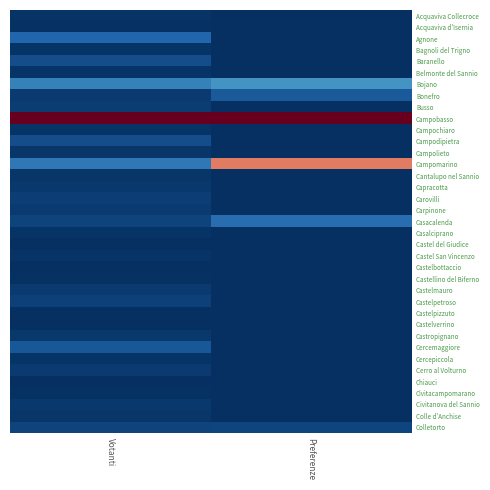

Reading right to left, extract all data points from this chart.

Acquaviva Collecroce: Preferenze=-0.5	Votanti=-0.5
Acquaviva d'Isernia: Preferenze=-0.5	Votanti=-0.5
Agnone: Preferenze=-0.5	Votanti=-0.4
Bagnoli del Trigno: Preferenze=-0.5	Votanti=-0.5
Baranello: Preferenze=-0.5	Votanti=-0.4
Belmonte del Sannio: Preferenze=-0.5	Votanti=-0.5
Bojano: Preferenze=-0.3	Votanti=-0.3
Bonefro: Preferenze=-0.4	Votanti=-0.5
Busso: Preferenze=-0.5	Votanti=-0.5
Campobasso: Preferenze=0.5	Votanti=0.5
Campochiaro: Preferenze=-0.5	Votanti=-0.5
Campodipietra: Preferenze=-0.5	Votanti=-0.4
Campolieto: Preferenze=-0.5	Votanti=-0.5
Campomarino: Preferenze=0.3	Votanti=-0.4
Cantalupo nel Sannio: Preferenze=-0.5	Votanti=-0.5
Capracotta: Preferenze=-0.5	Votanti=-0.5
Carovilli: Preferenze=-0.5	Votanti=-0.5
Carpinone: Preferenze=-0.5	Votanti=-0.5
Casacalenda: Preferenze=-0.4	Votanti=-0.5
Casalciprano: Preferenze=-0.5	Votanti=-0.5
Castel del Giudice: Preferenze=-0.5	Votanti=-0.5
Castel San Vincenzo: Preferenze=-0.5	Votanti=-0.5
Castelbottaccio: Preferenze=-0.5	Votanti=-0.5
Castellino del Biferno: Preferenze=-0.5	Votanti=-0.5
Castelmauro: Preferenze=-0.5	Votanti=-0.5
Castelpetroso: Preferenze=-0.5	Votanti=-0.5
Castelpizzuto: Preferenze=-0.5	Votanti=-0.5
Castelverrino: Preferenze=-0.5	Votanti=-0.5
Castropignano: Preferenze=-0.5	Votanti=-0.5
Cercemaggiore: Preferenze=-0.5	Votanti=-0.4
Cercepiccola: Preferenze=-0.5	Votanti=-0.5
Cerro al Volturno: Preferenze=-0.5	Votanti=-0.5
Chiauci: Preferenze=-0.5	Votanti=-0.5
Civitacampomarano: Preferenze=-0.5	Votanti=-0.5
Civitanova del Sannio: Preferenze=-0.5	Votanti=-0.5
Colle d'Anchise: Preferenze=-0.5	Votanti=-0.5
Colletorto: Preferenze=-0.5	Votanti=-0.5